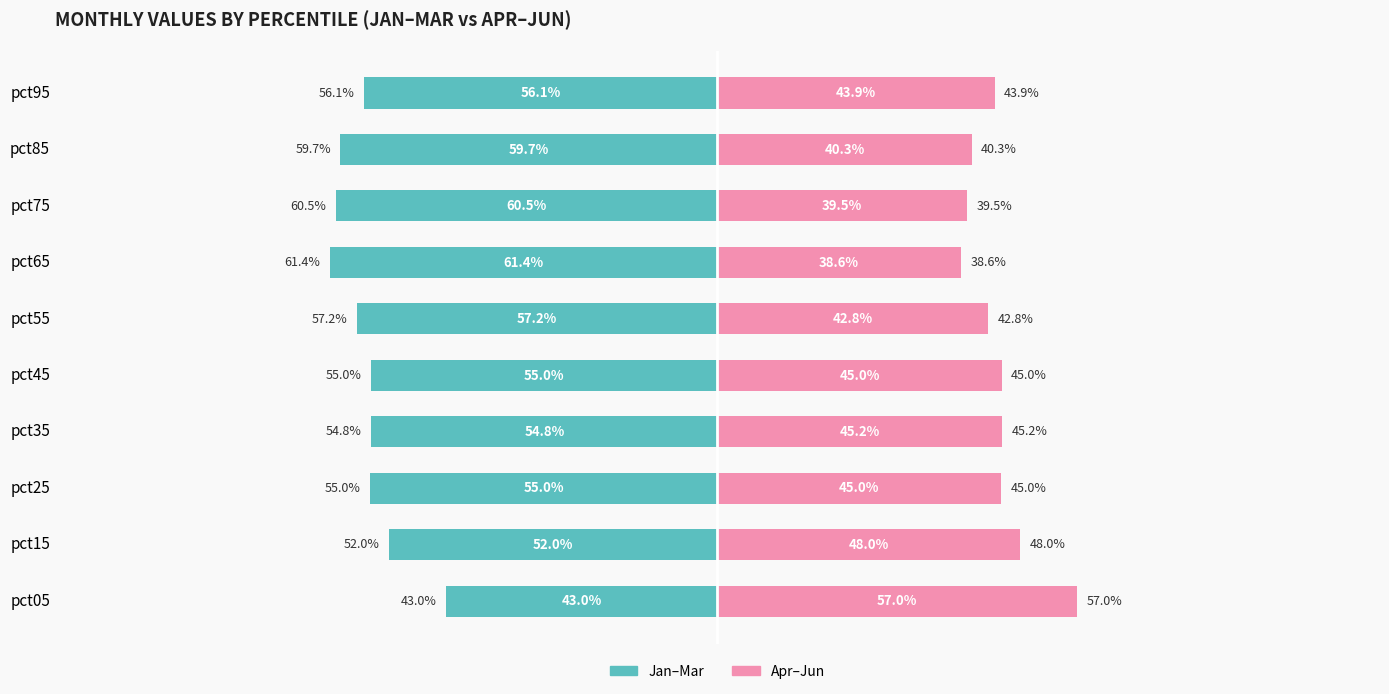

What is the difference between the maximum and minimum values in the Jan–Mar (Left) series?

18.4